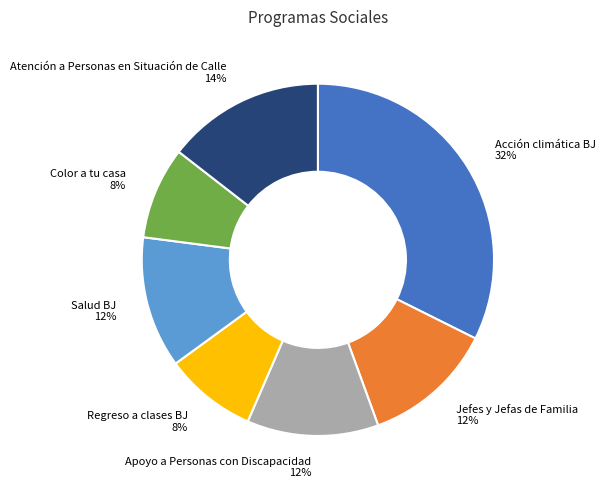

Is Salud BJ the majority of the pie?

No